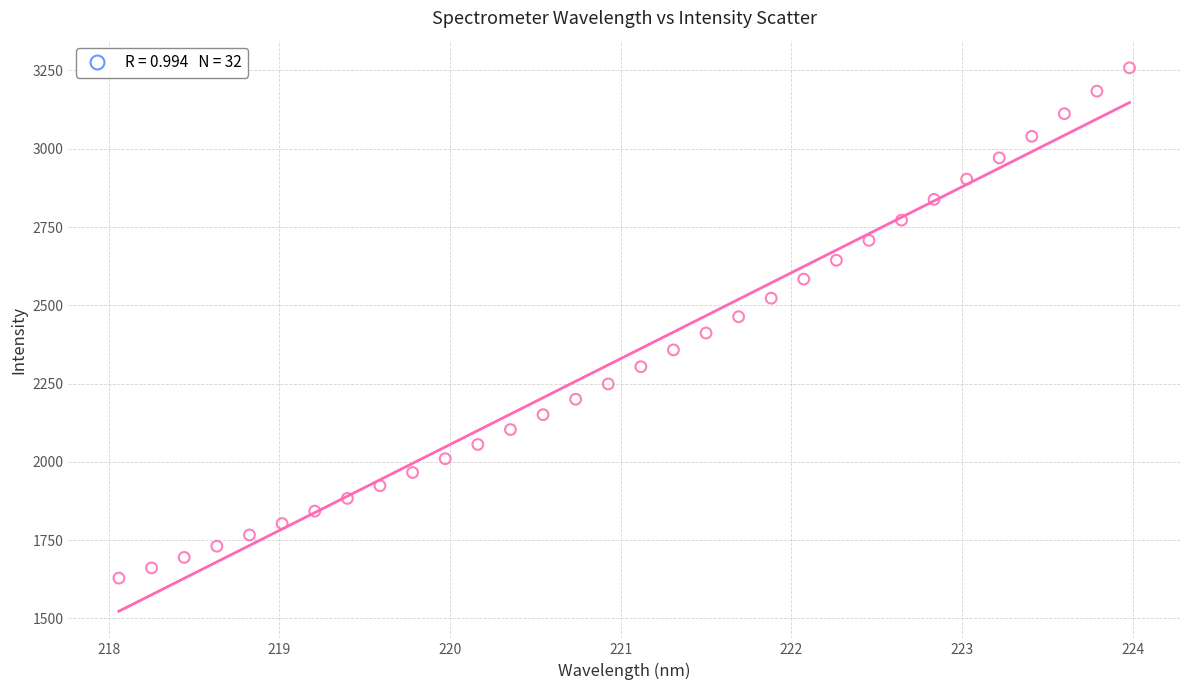

What is the range of X values (max minus min)?

5.9